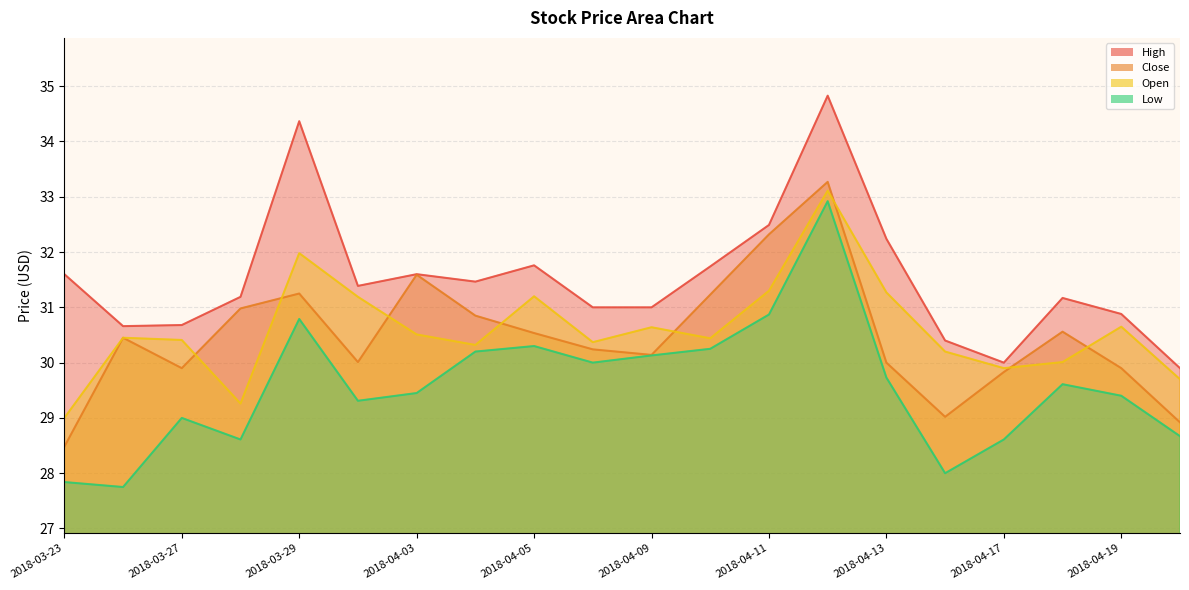

True or false: Open and High intersect in this chart.

False